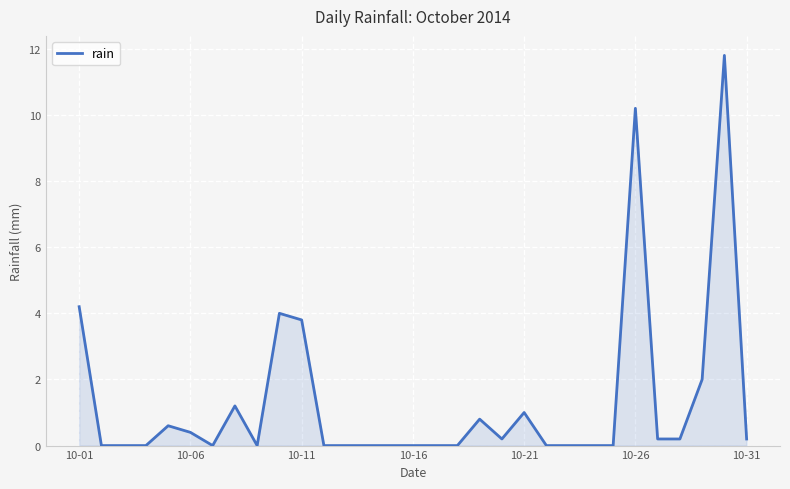

What is the greatest value displayed?

11.8